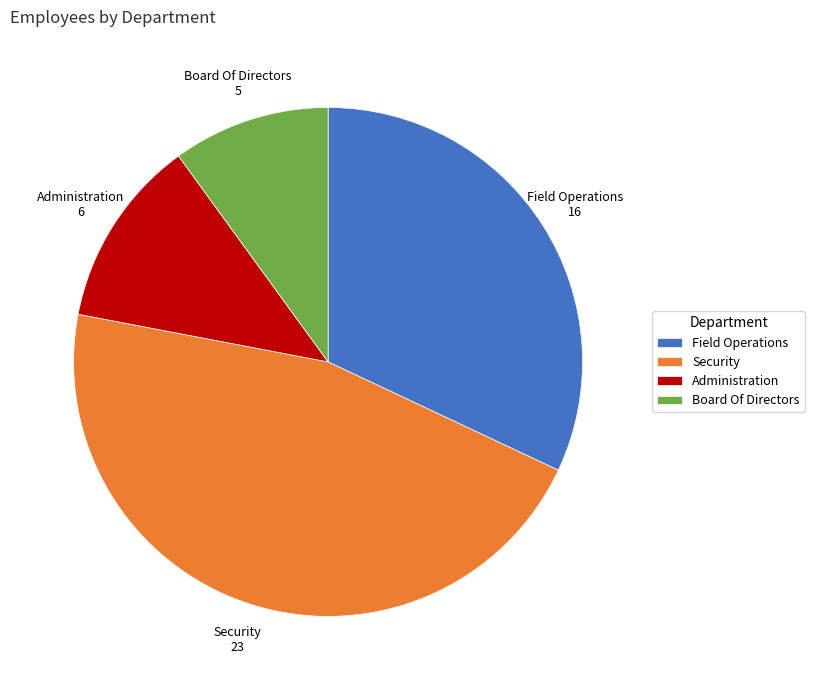

Combined, do Field Operations and Security account for over 50%?

Yes